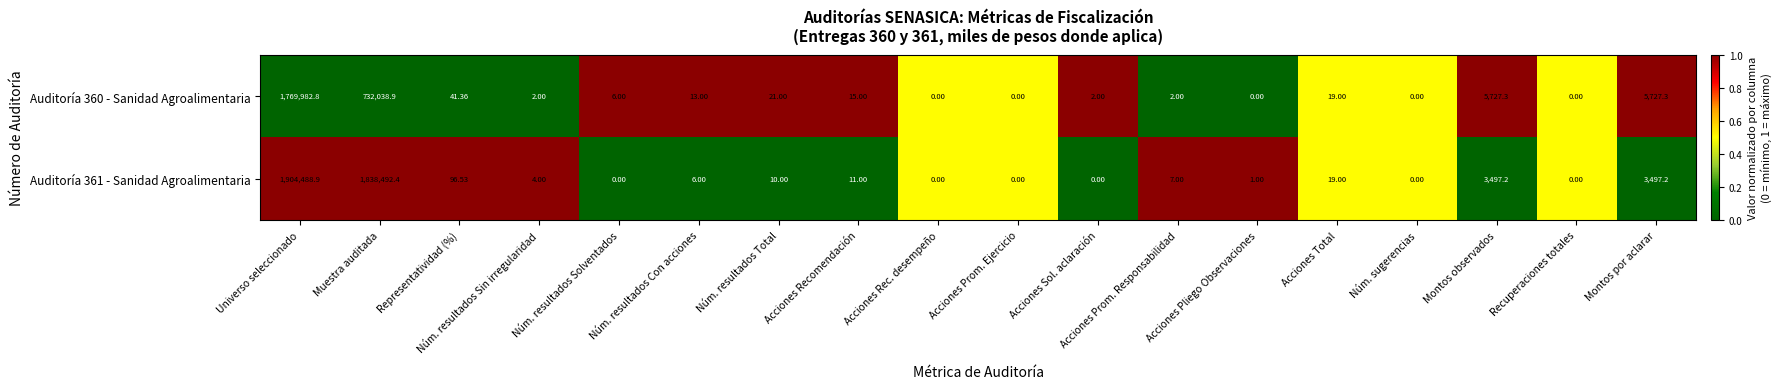

Which category has the highest value in the Auditoría 361 - Sanidad Agroalimentaria series?

Universo seleccionado